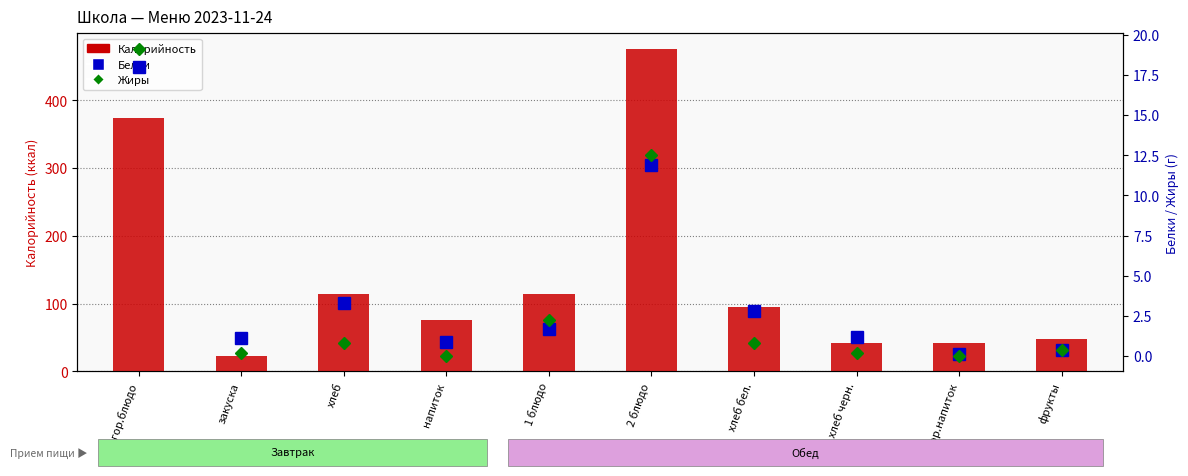

What is the maximum value shown in the chart?

475.1